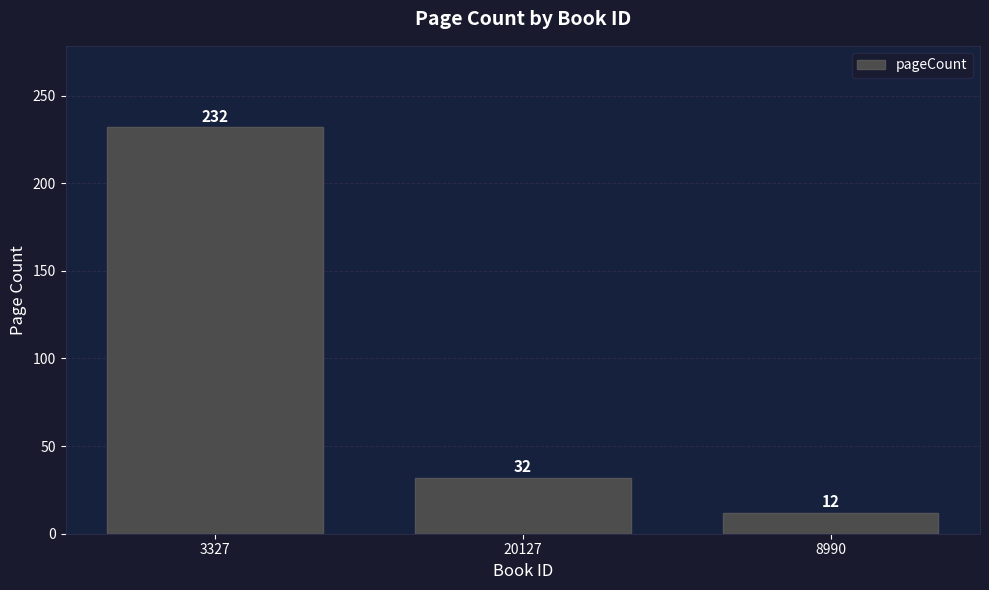

List the labels in order of value, smallest first.

8990, 20127, 3327